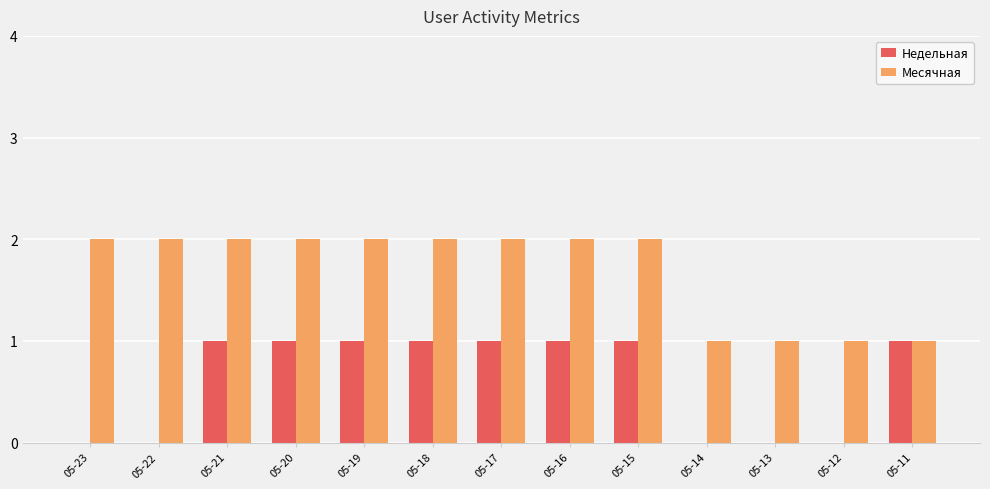

Count the Месячная values in the range 1 to 2.

13